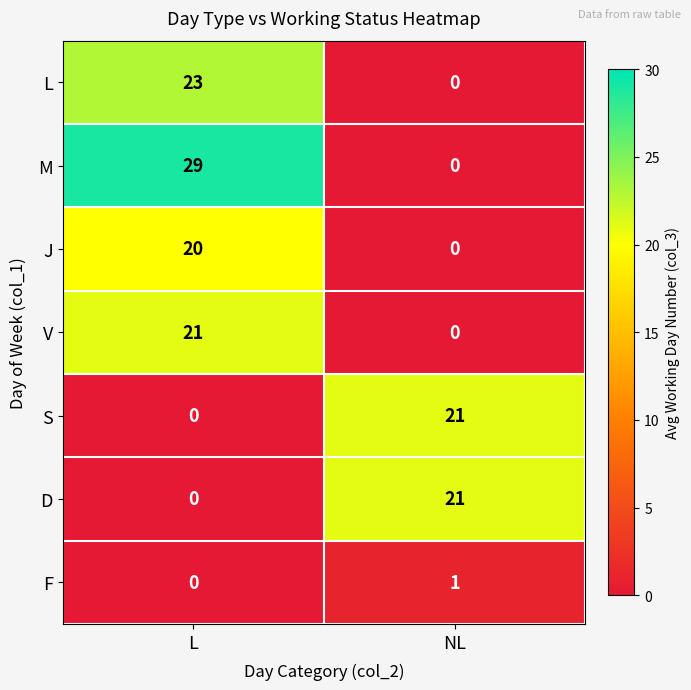

Rank the categories by L value from lowest to highest.

NL, L